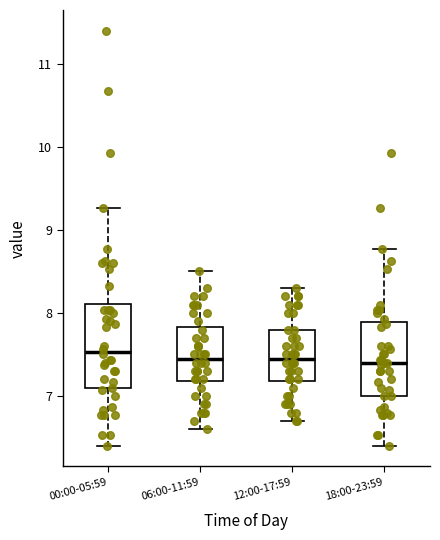

Comparing the boxes themselves (not the whiskers), which one is the tallest?

00:00-05:59